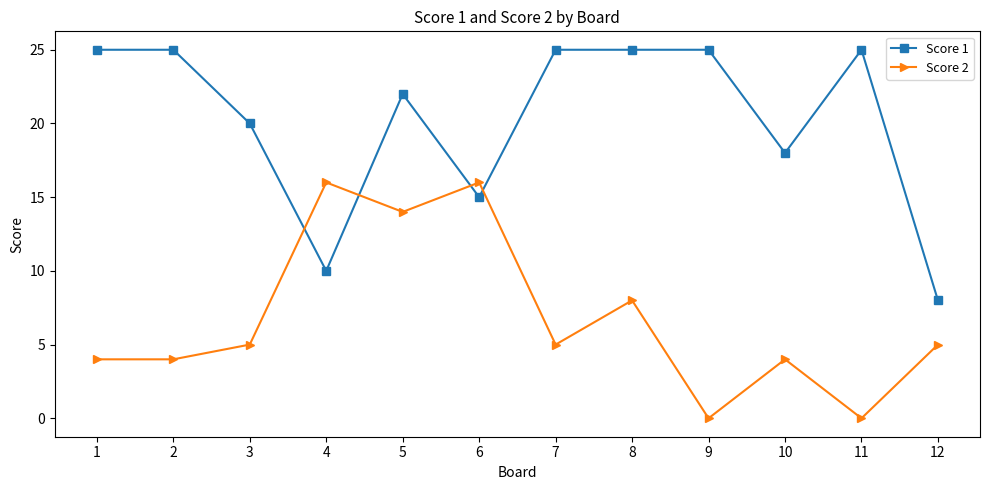

What is the difference between the highest and lowest values at 3?

15